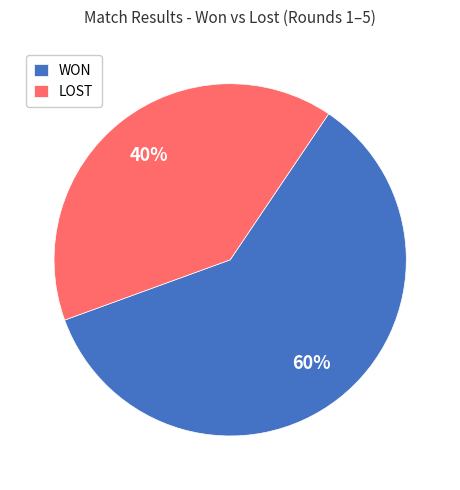

Is the sum of LOST and WON greater than half?

Yes